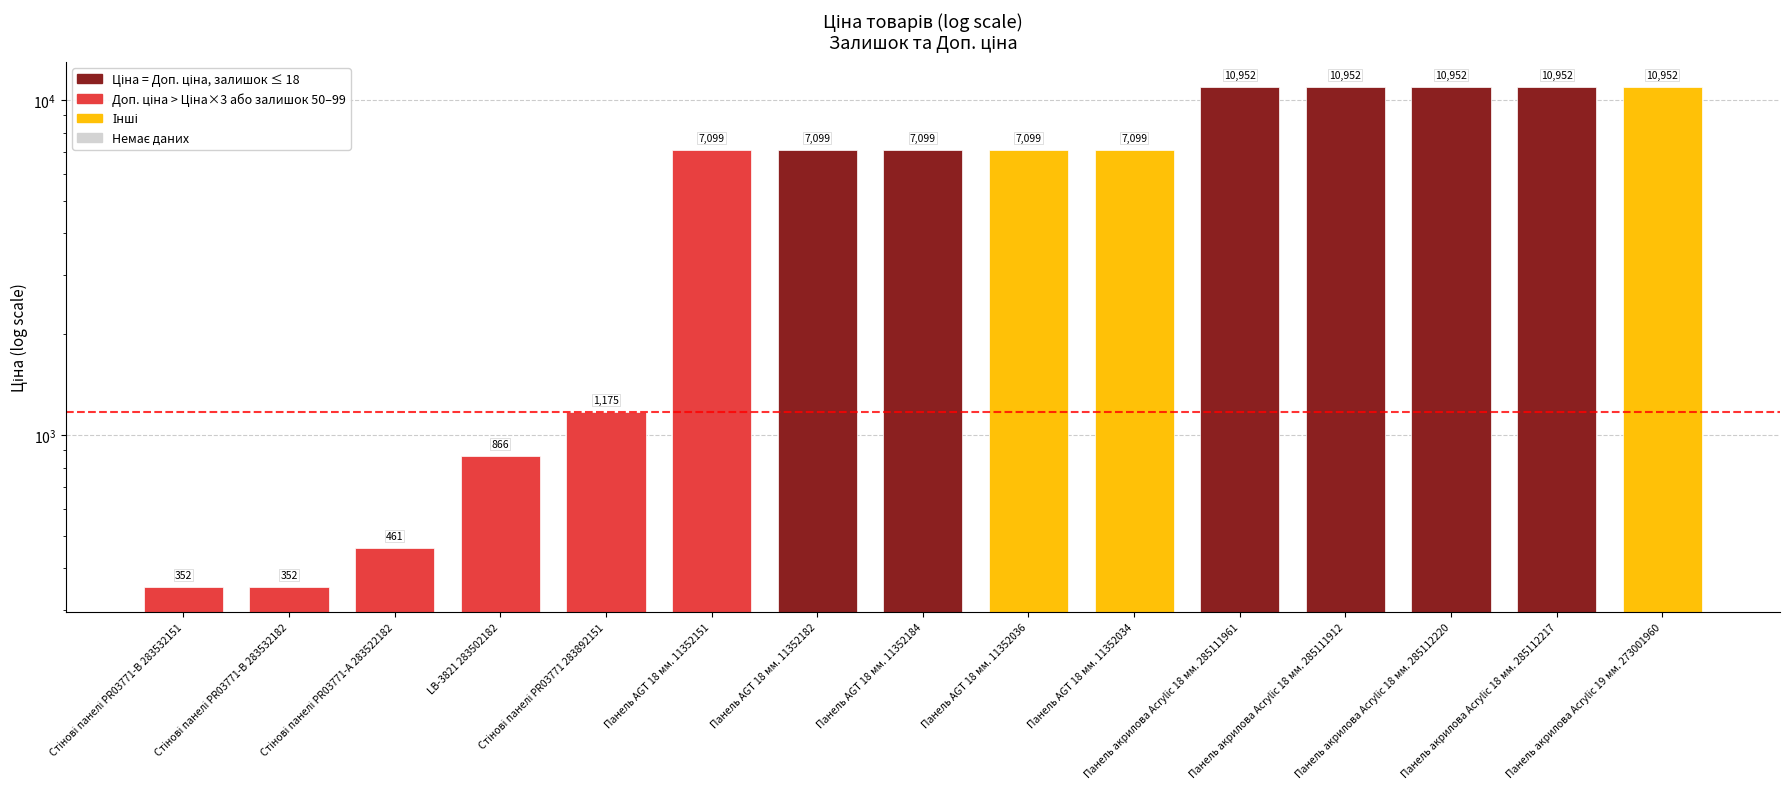

Reading left to right, extract all data points from this chart.

352.2	352.2	460.8	865.9	1174.7	7098.8	7098.8	7098.8	7098.8	7098.8	10952.0	10952.0	10952.0	10952.0	10952.0